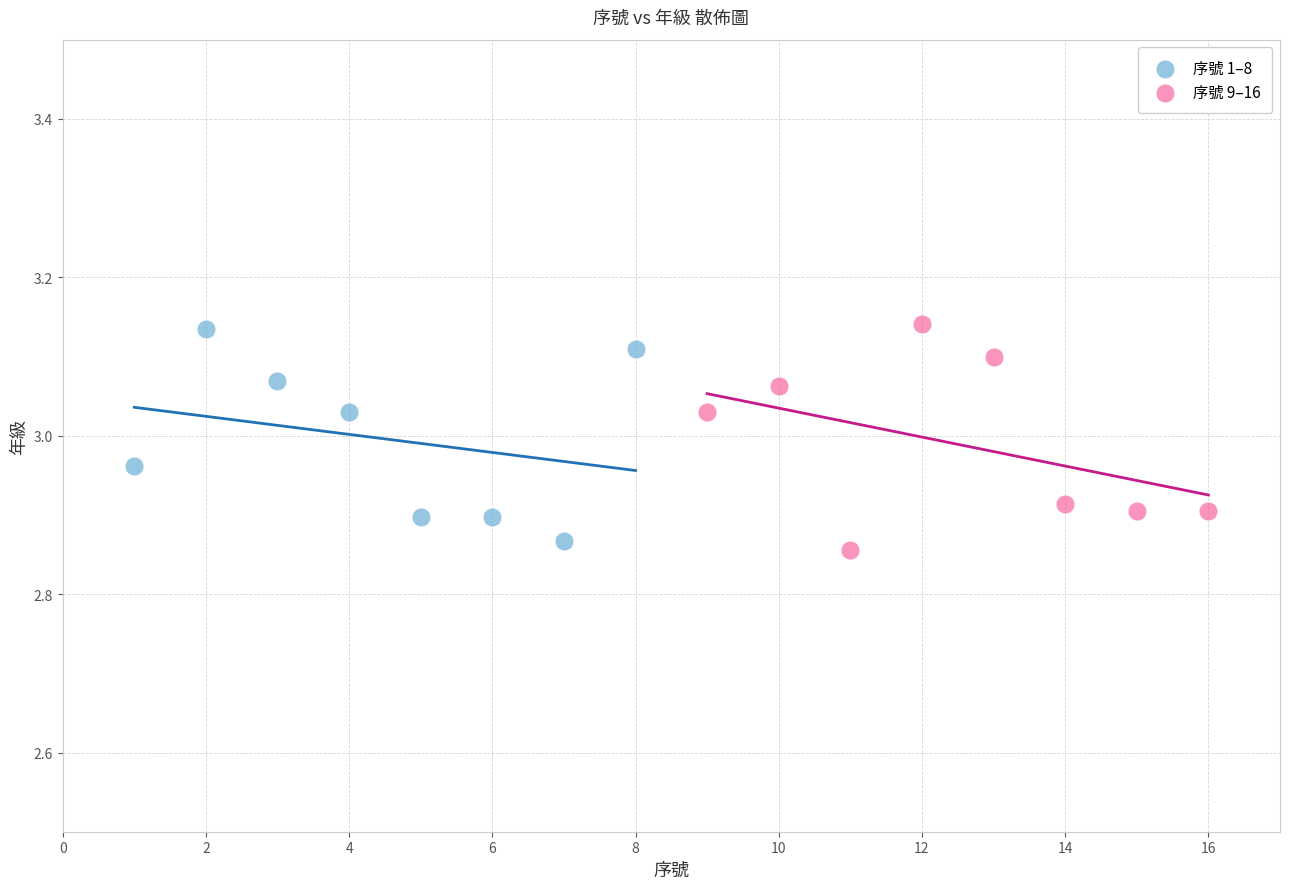

Which series contains the lowest Y value?

序號 9–16